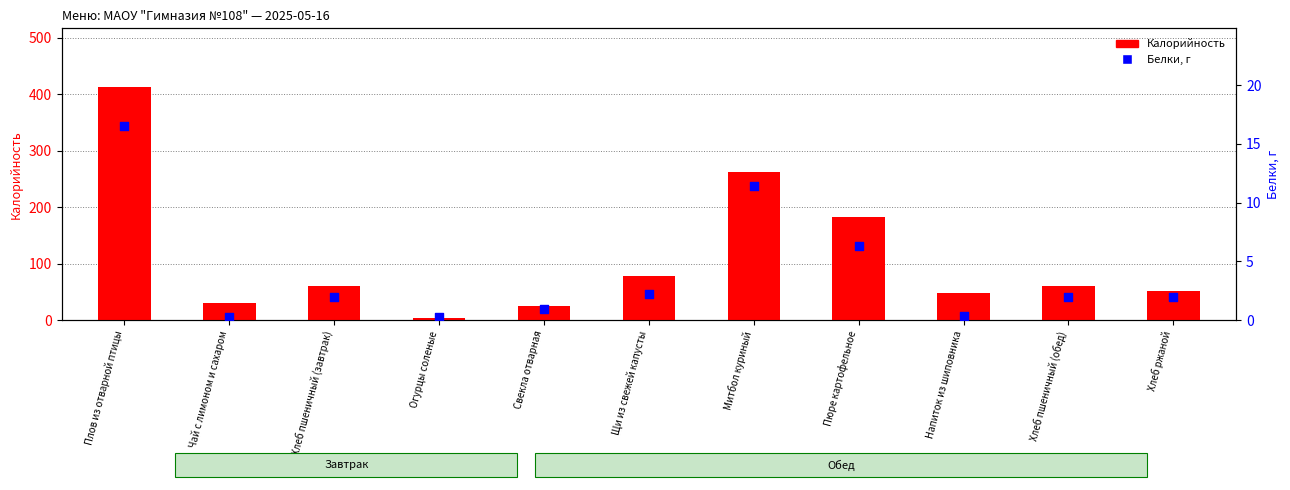

Which series has the largest Y range (max minus min)?

Калорийность